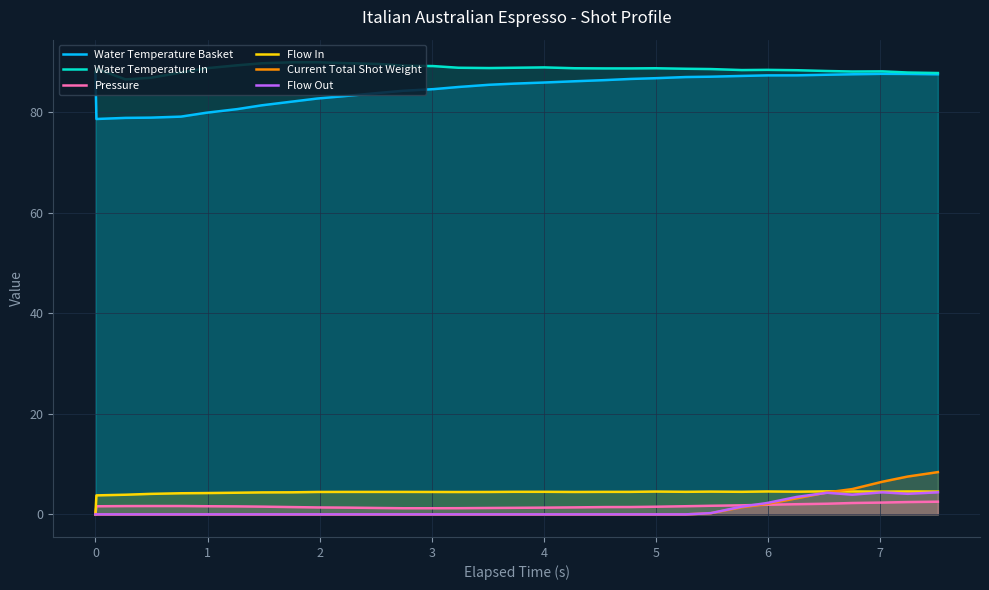

What is the highest value of the Flow In series?

4.6